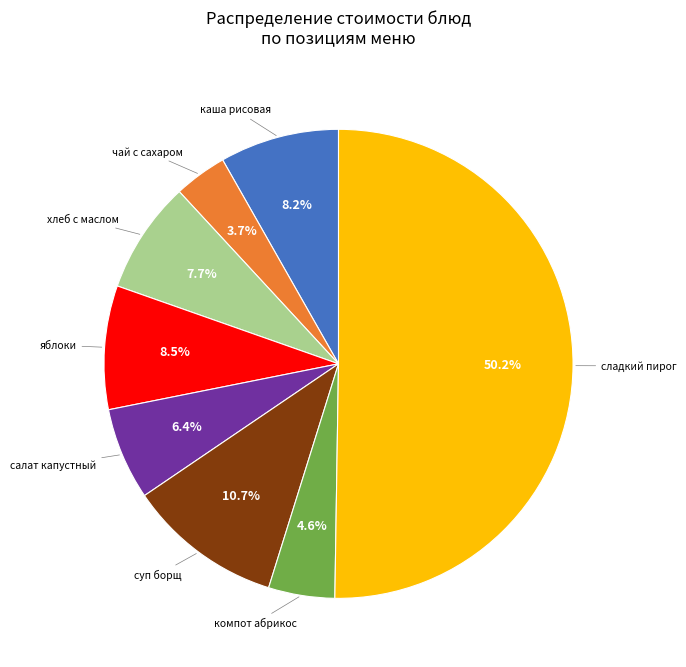

What percentage do каша рисовая and суп борщ together represent?

18.9%